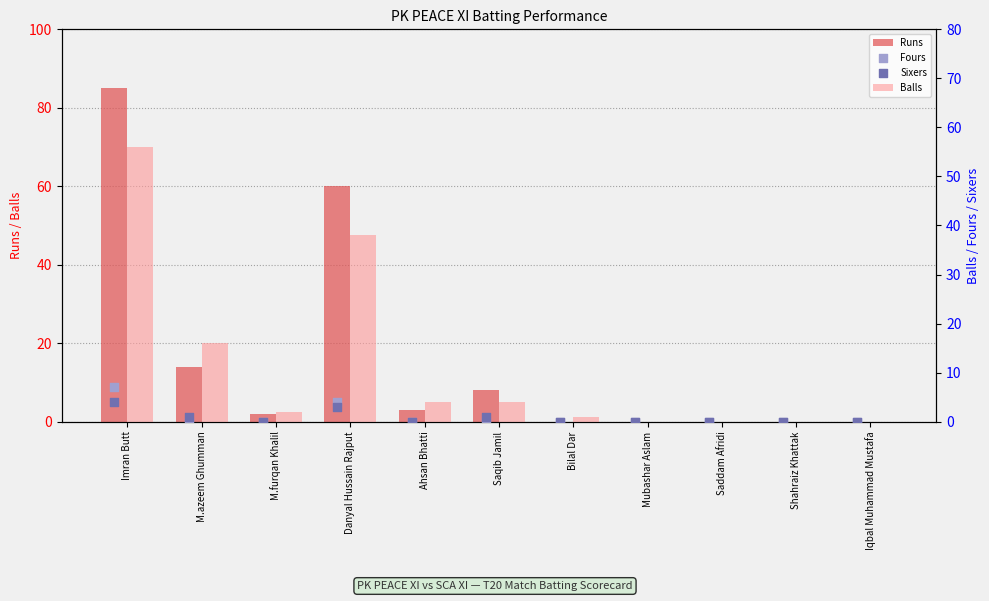

Which series has the widest spread of Y values?

Runs